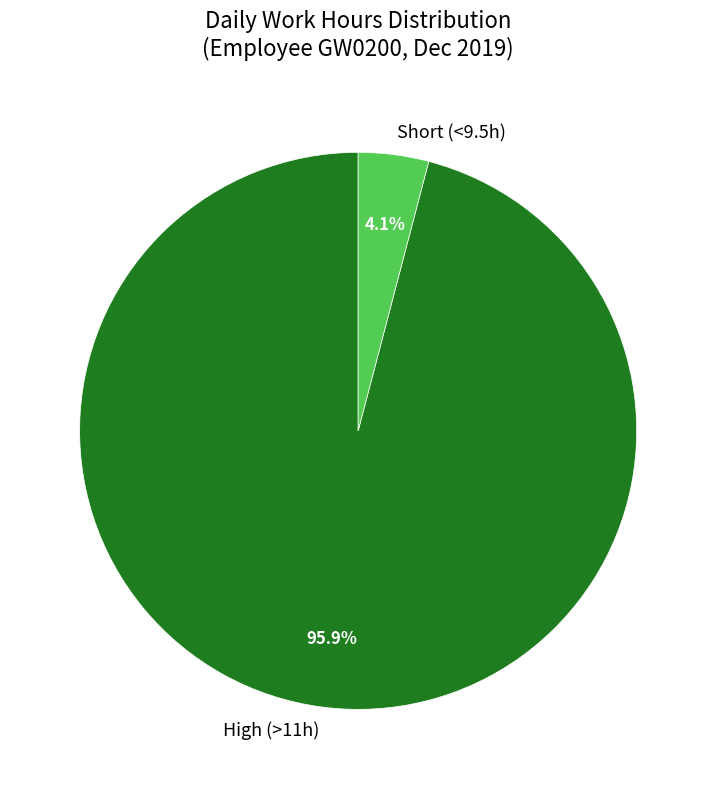

Which slice is the largest?

High (>11h)